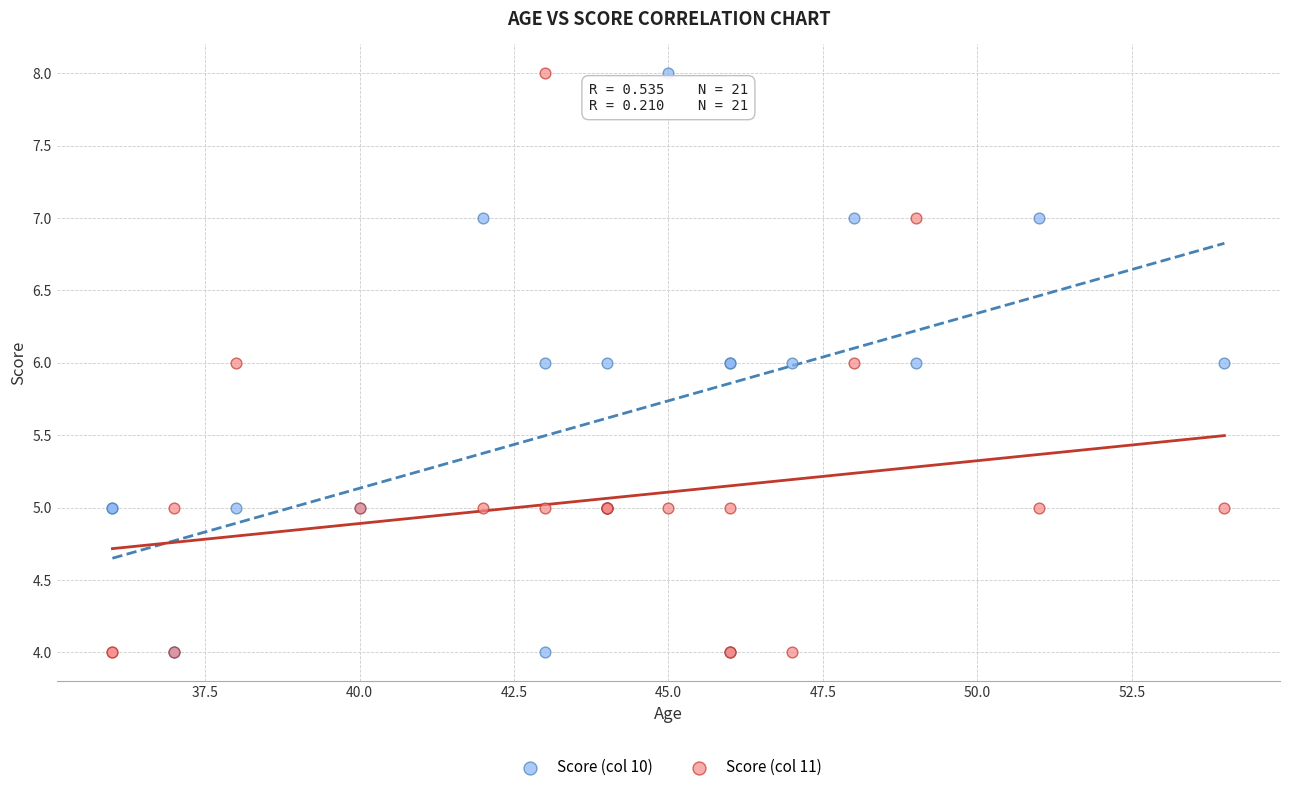

What are all the series names shown in the legend?

Score (col 10), Score (col 11)